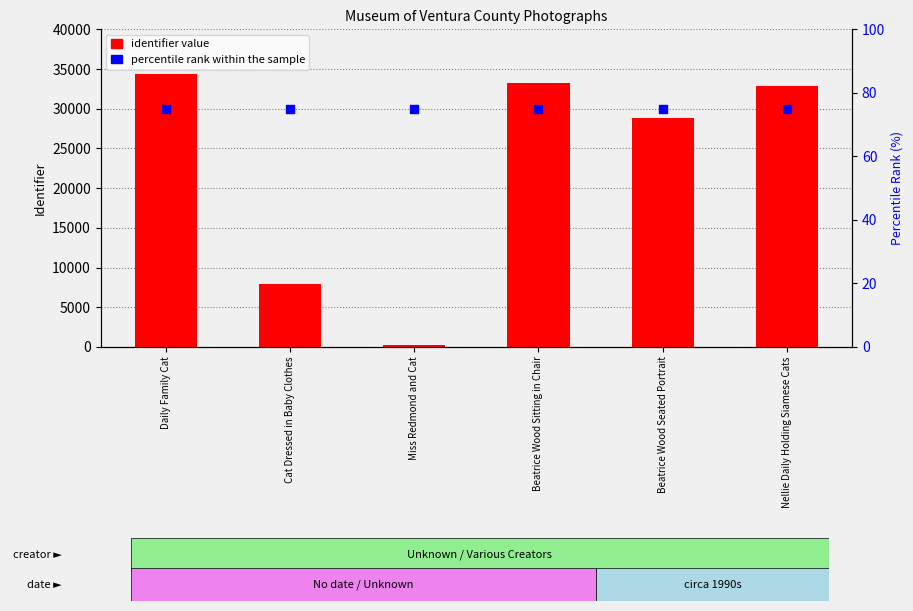

What are all the series names shown in the legend?

identifier value, percentile rank within the sample